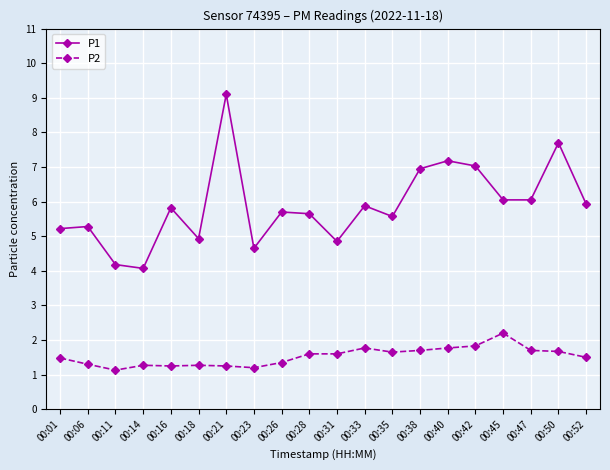

Which series changed the most between 00:01 and 00:14?

P1